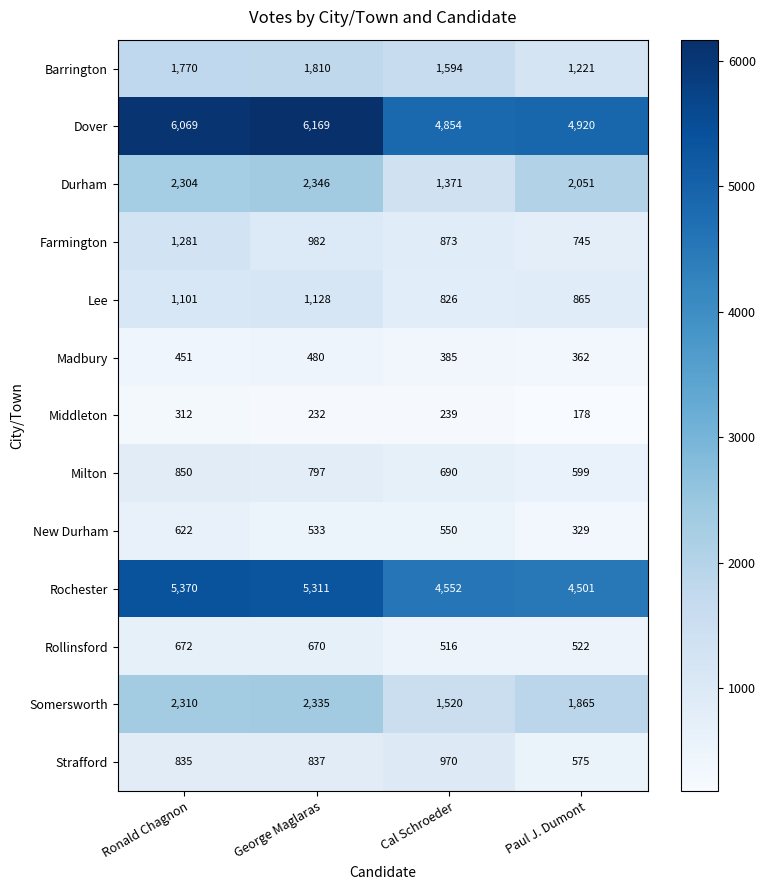

At which label is Rochester closest to 4935?

George Maglaras